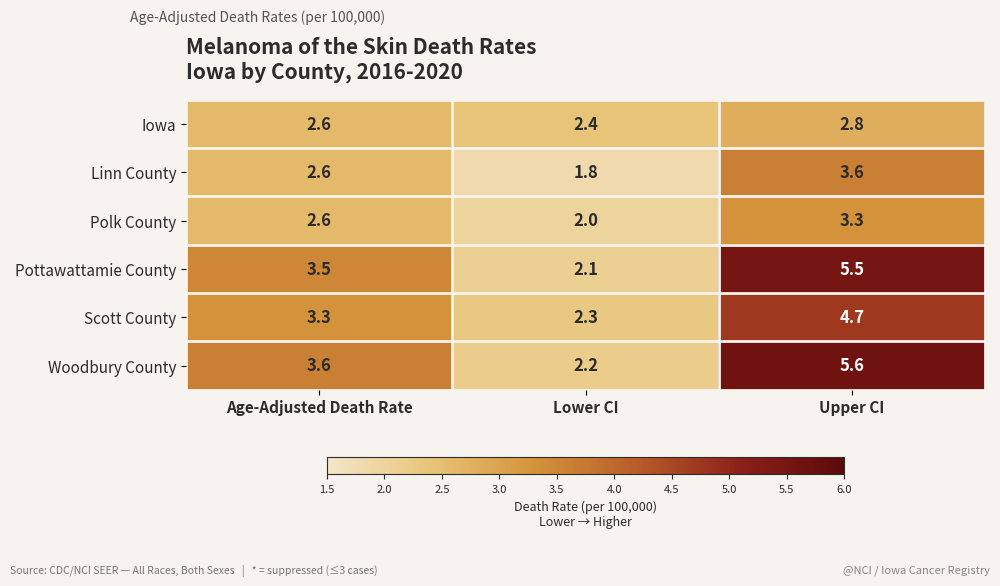

Which series has the largest total across all categories?

Woodbury County